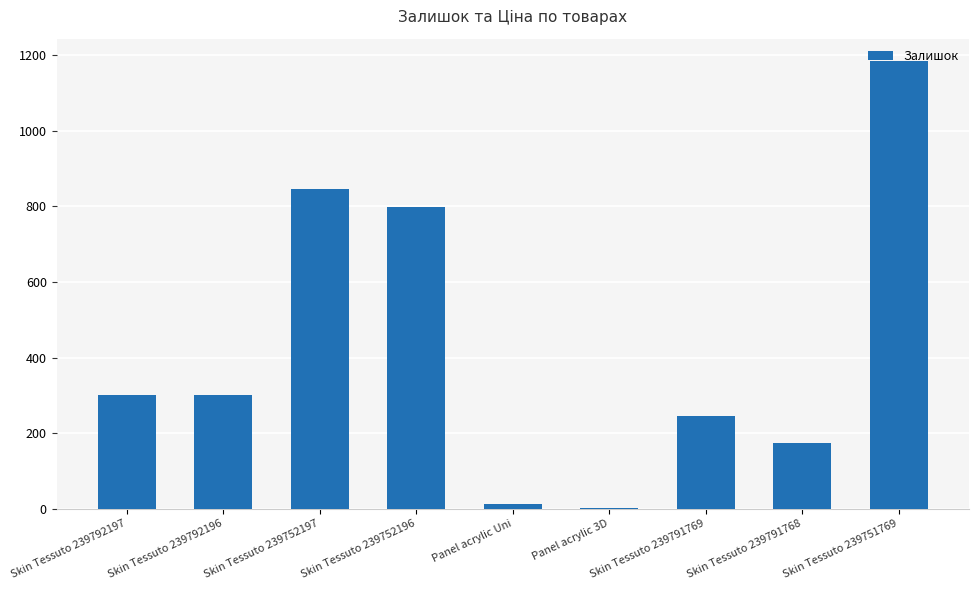

What is the change in value from Skin Tessuto 239752197 to Skin Tessuto 239791769?

-601